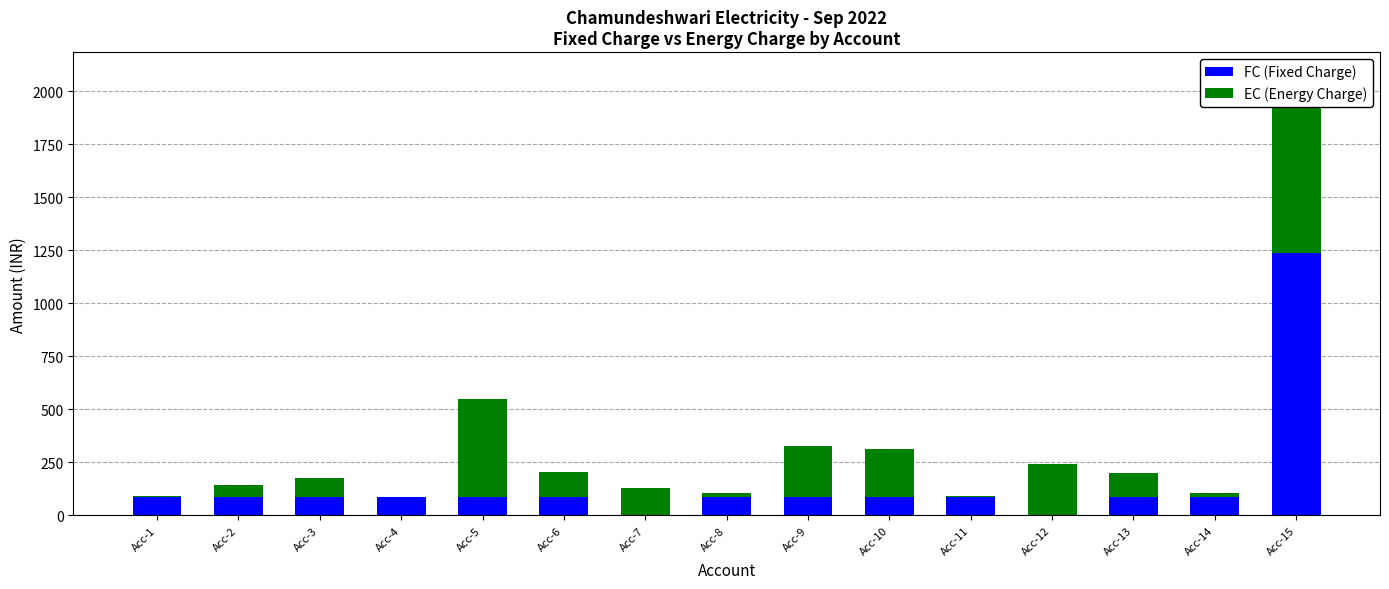

What is the value of the FC (Fixed Charge) bar at the 9th from the left?

85.0